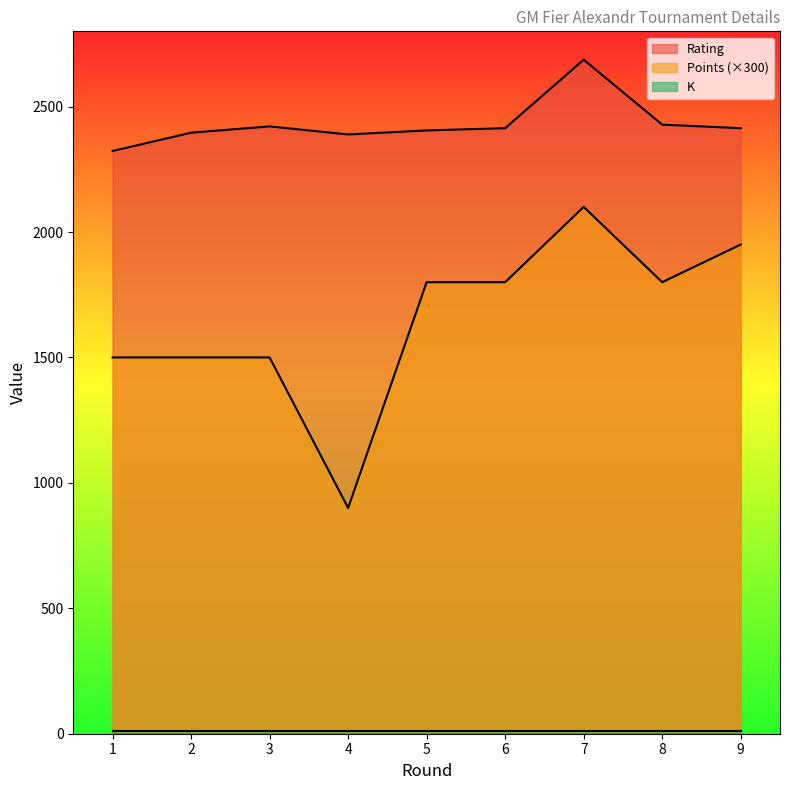

What is the average value of the Rating series?

2431